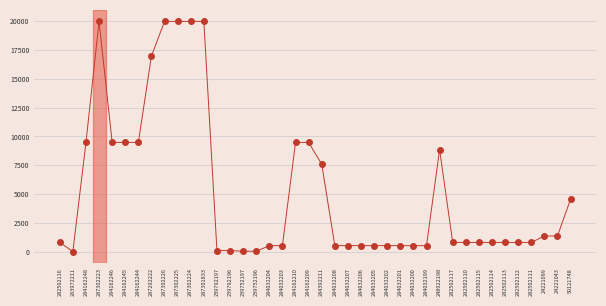

What is the range of Y values (max minus min)?

19932.1